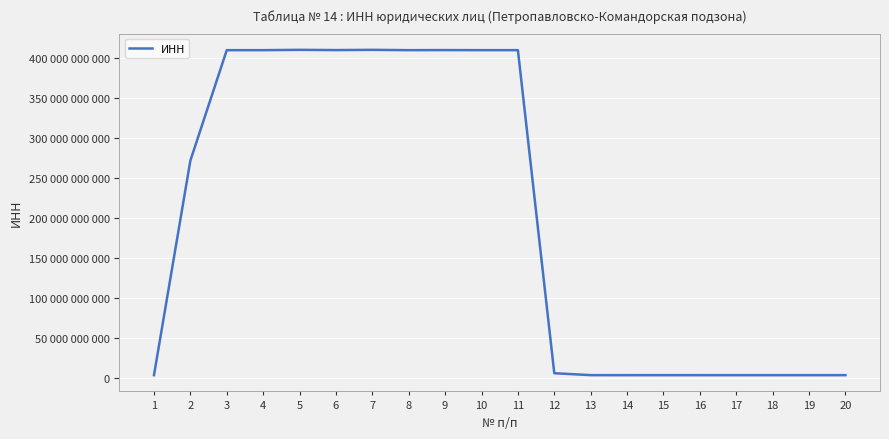

At which category does the chart reach its peak across all series?

5